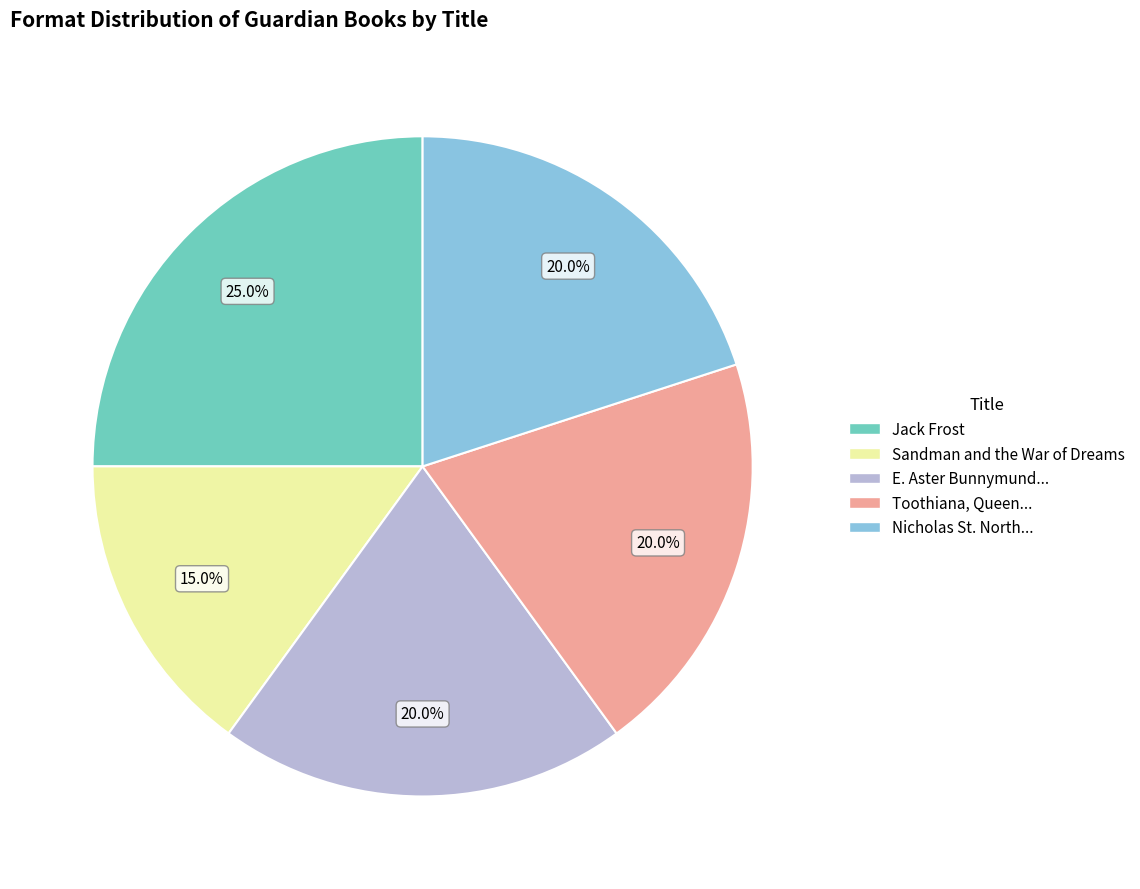

Is there a majority slice in this chart?

No